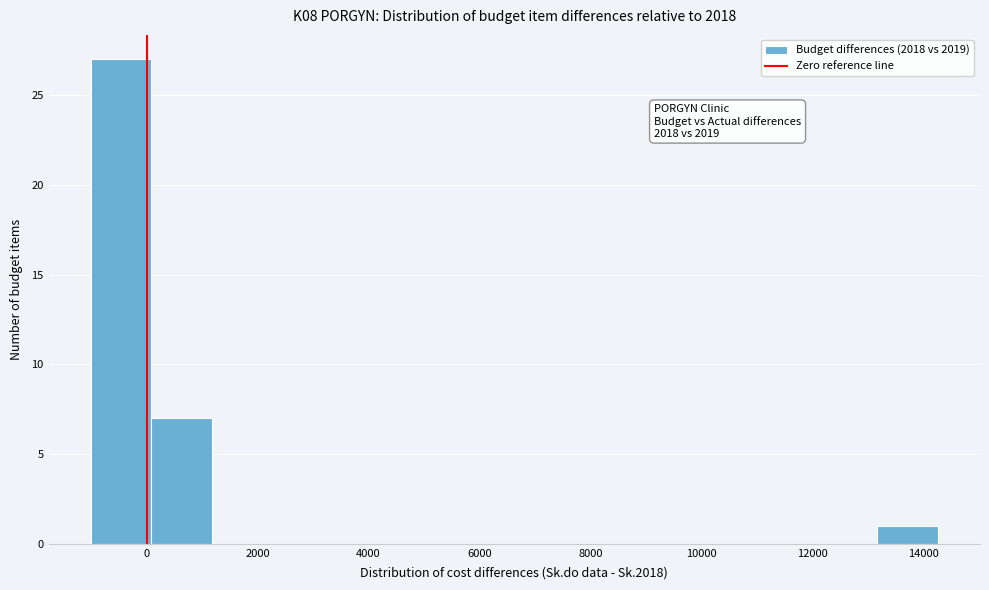

Over which range of the x-axis is the bar tallest?

-1000 to 0